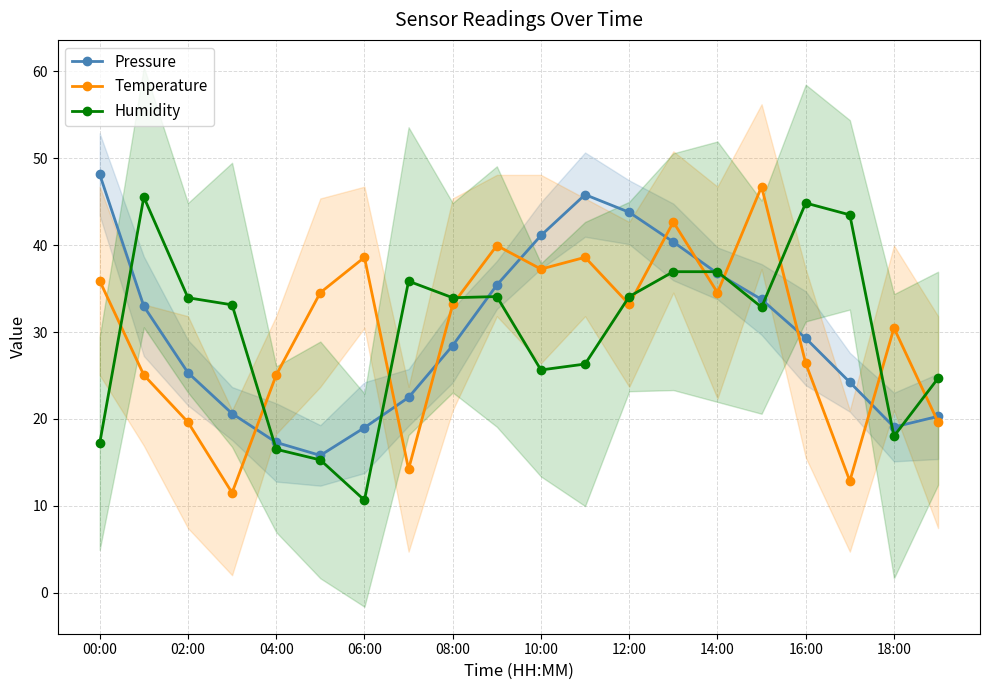

What is the maximum value shown in the chart?

48.2